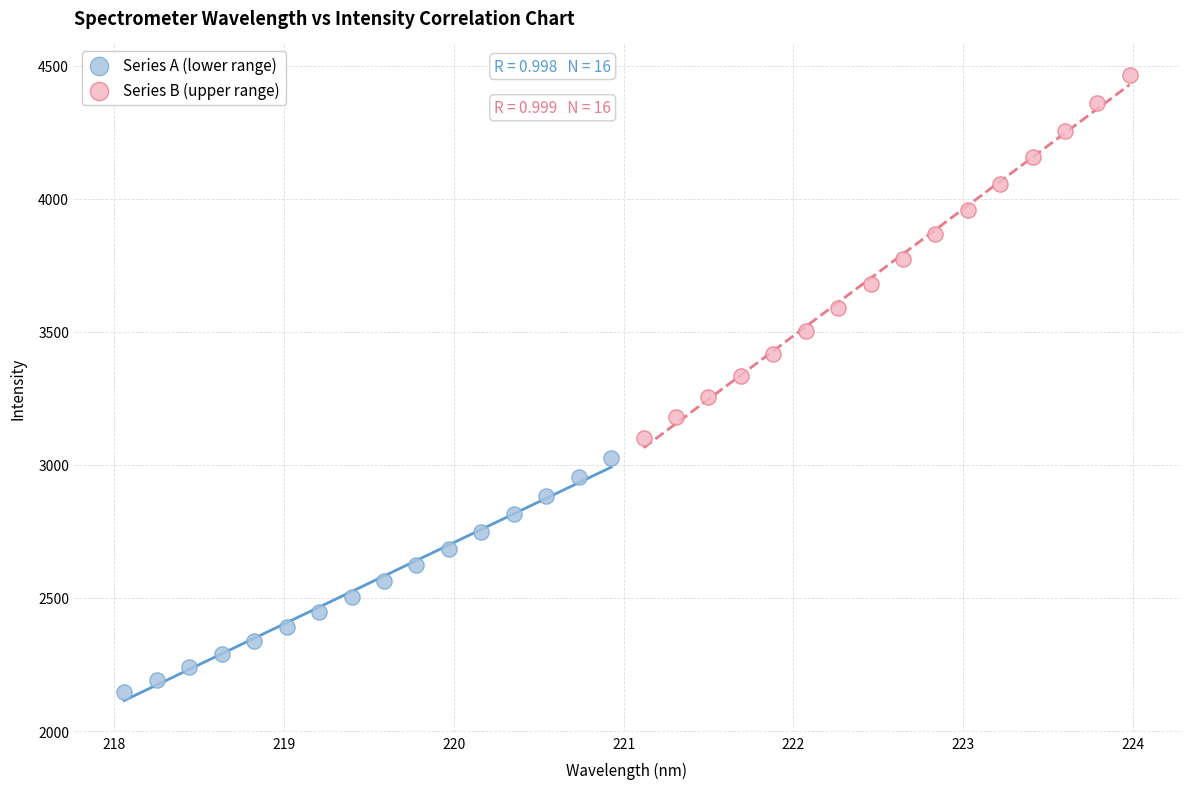

Which series has the widest spread of Y values?

Series B (upper range)